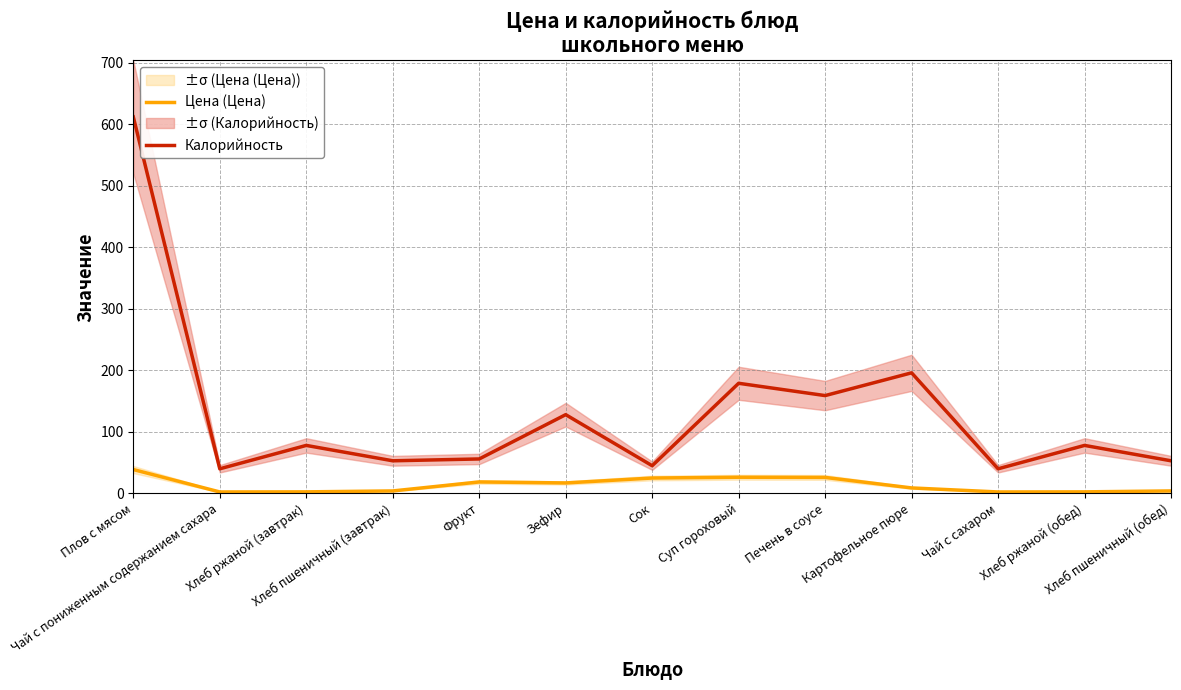

True or false: Цена (Цена) and Калорийность cross at least once.

False